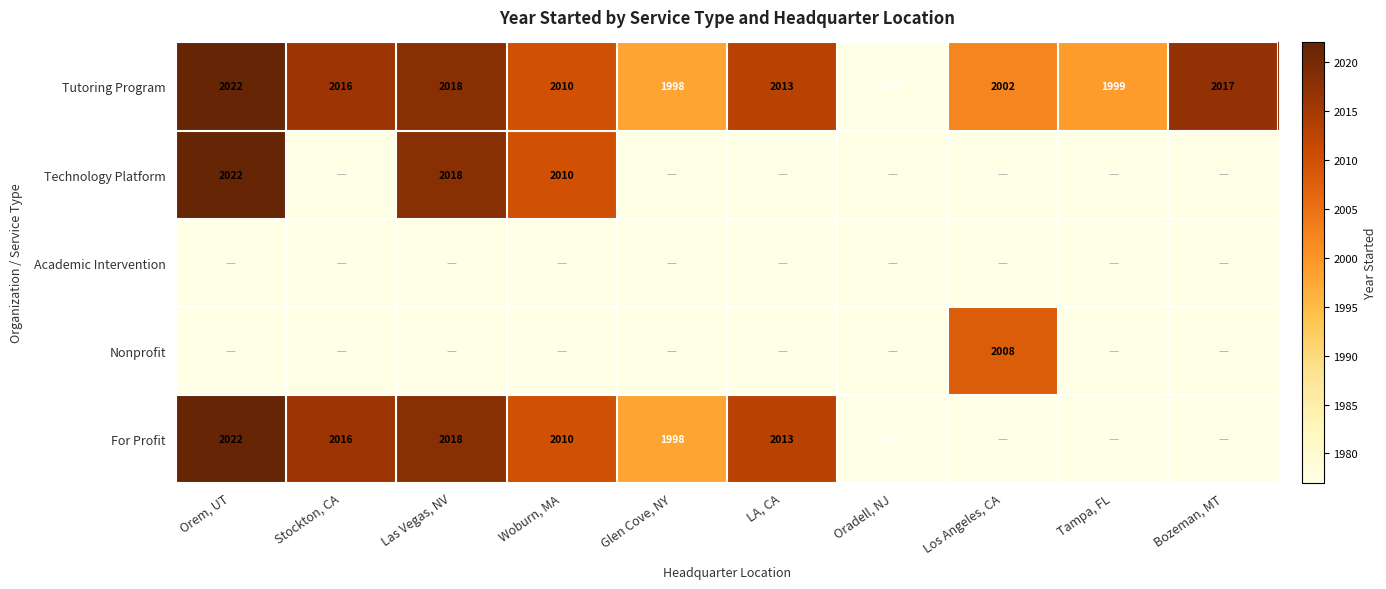

What is the difference between the Tutoring Program values at Los Angeles, CA and Orem, UT?

20